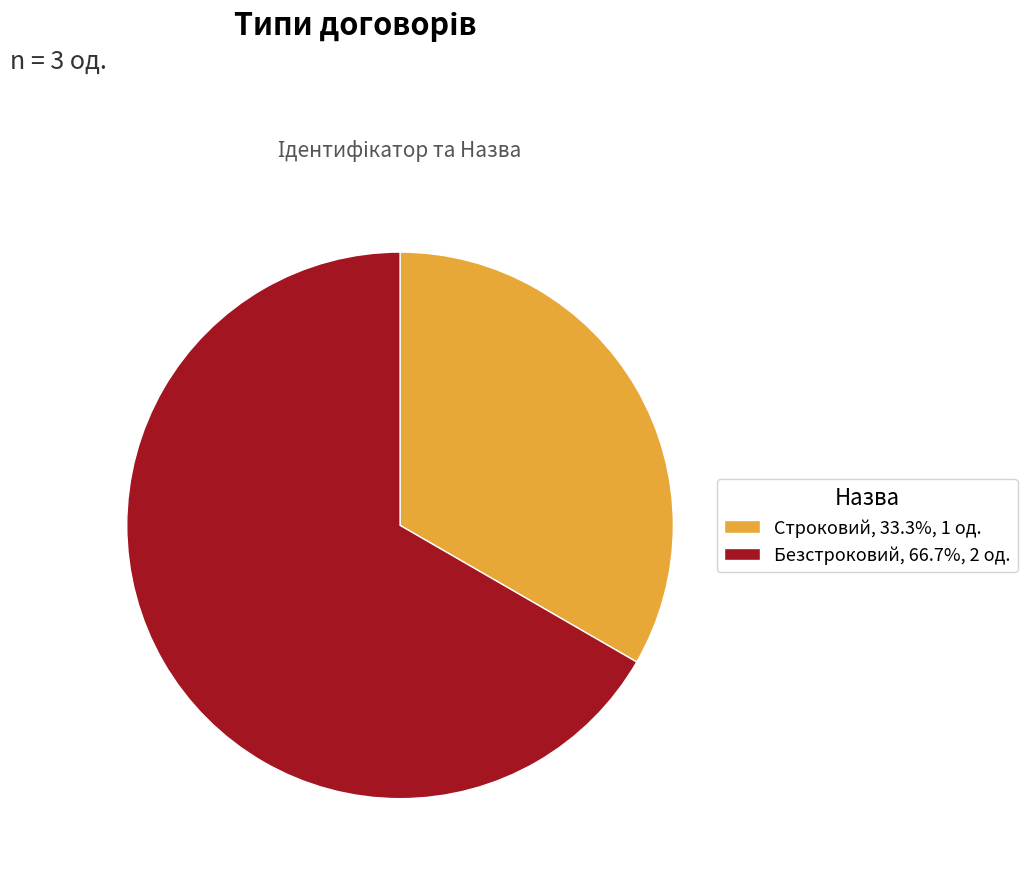

The Безстроковий slice represents 67% of the pie. True or false?

True